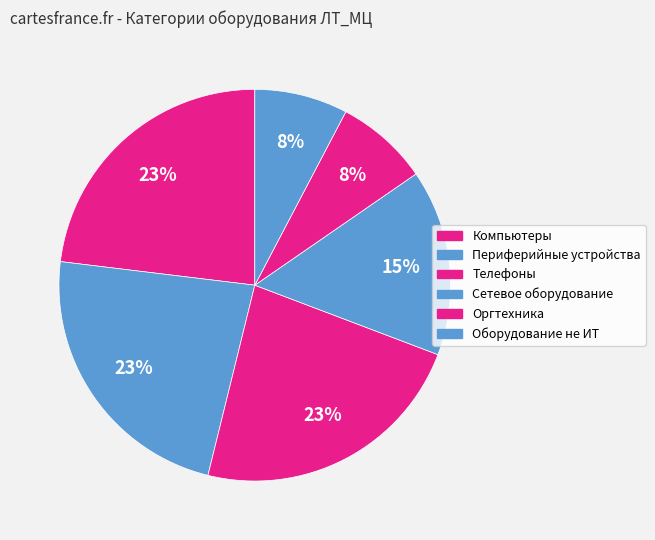

How many slices are in this pie chart?

6